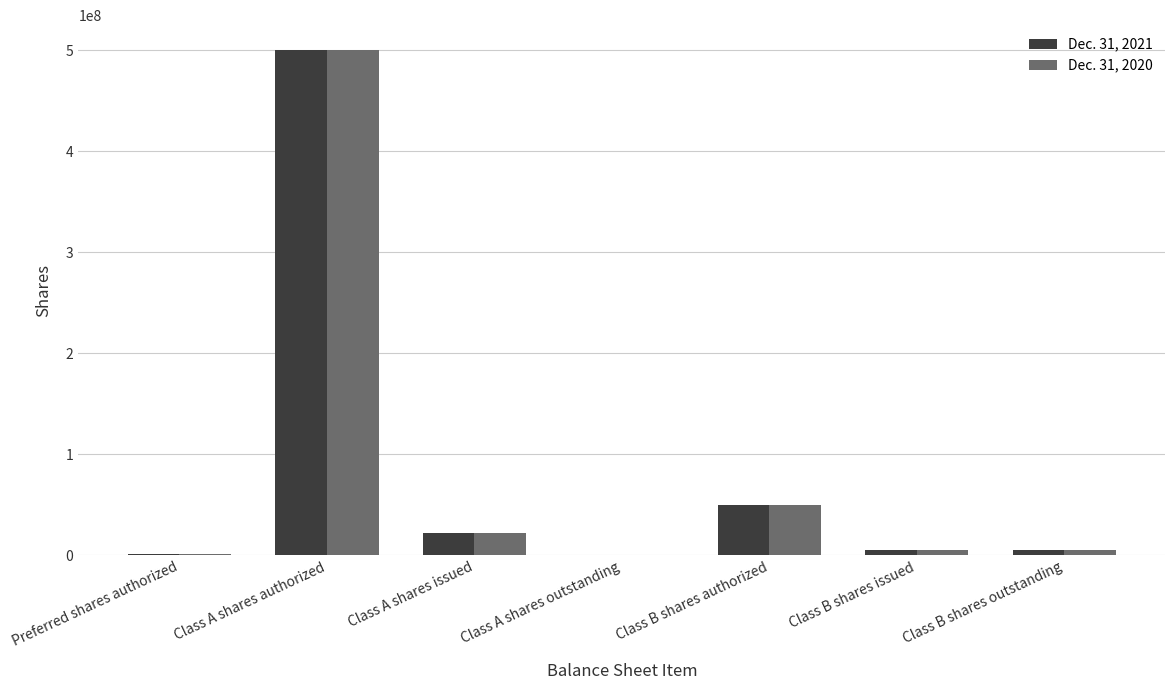

How many data points does each series have?

7